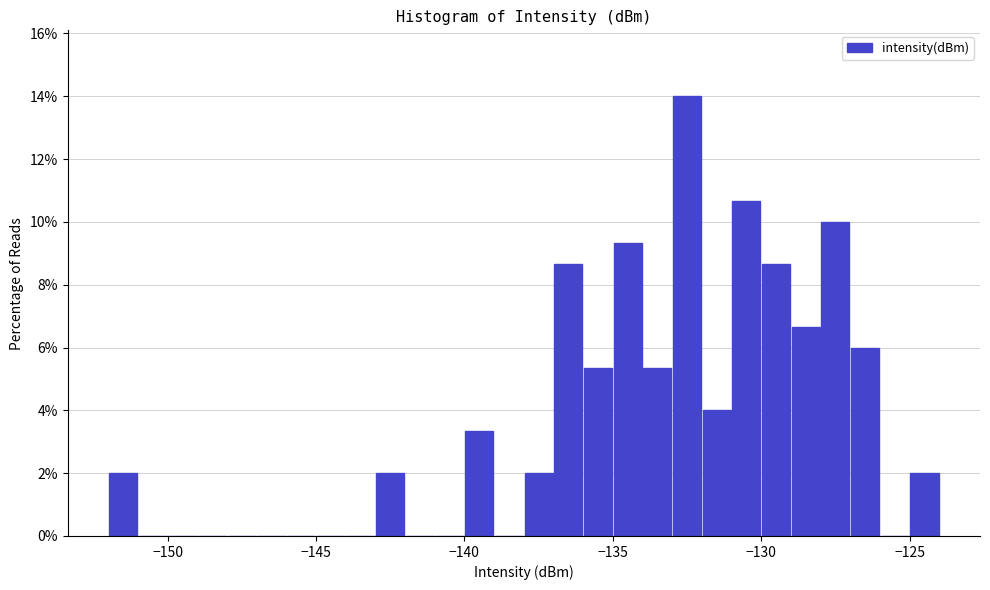

Around what value on the x-axis is the tallest bar? Give the approximate position of its centre, as read against the axis.

-132.5